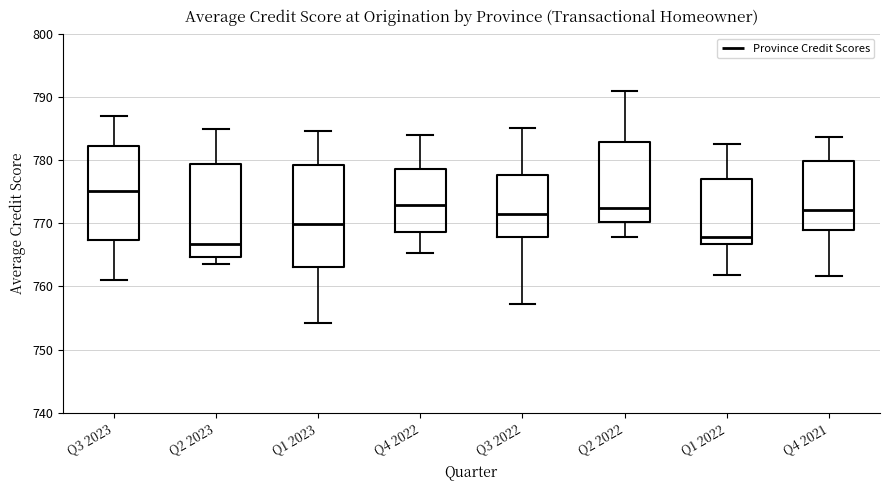

Where is the upper edge of the box for Q3 2023 on the y-axis? The values are not printed on the chart, so give them approximately, as read against the axis.

782